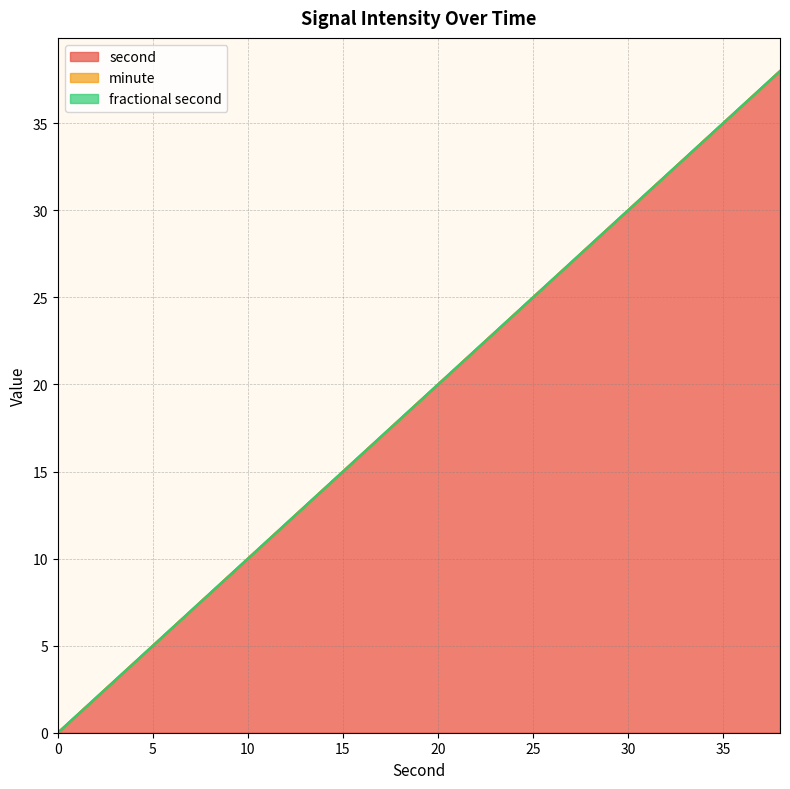

True or false: minute has a value of 0 at 16.

True